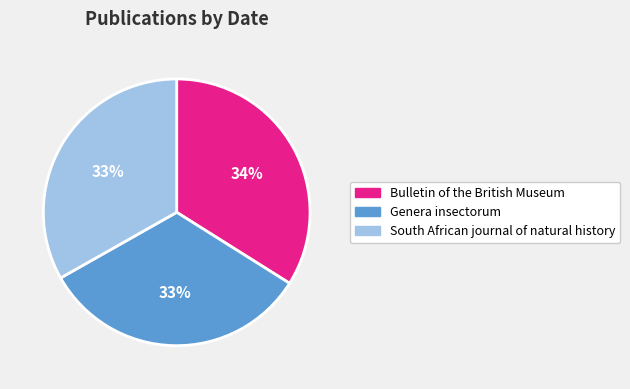

To the nearest percent, what portion does Genera insectorum represent?

33%